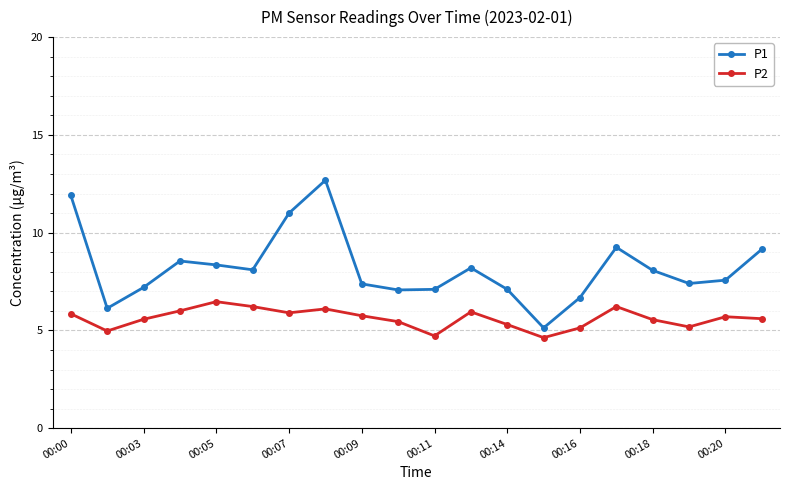

What is the value of the P2 point at the 4th from the left?

6.0